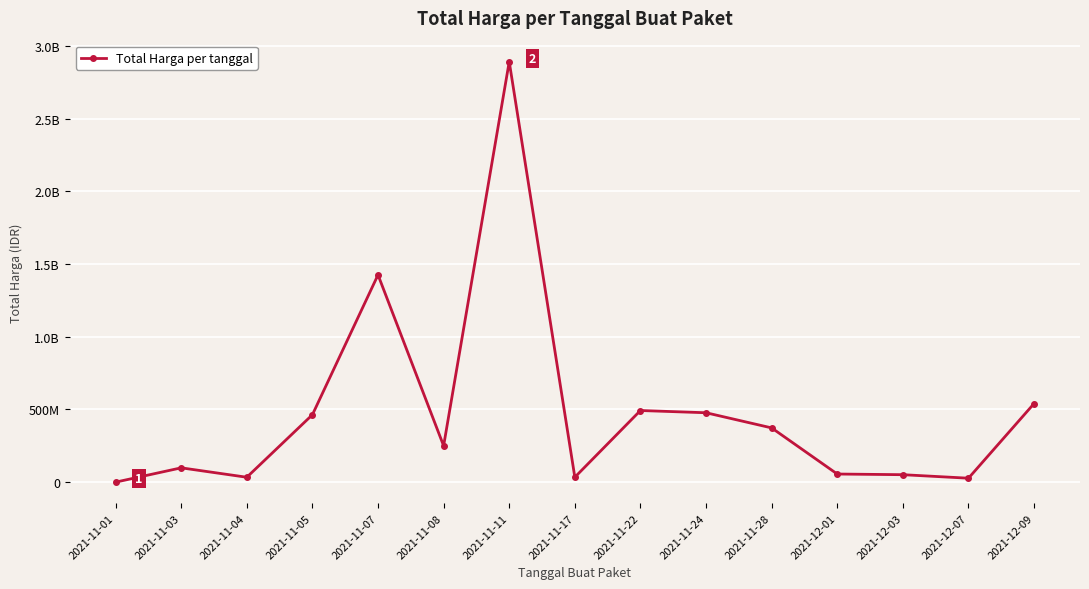

What is the value of the 13th point from the left?

51601000